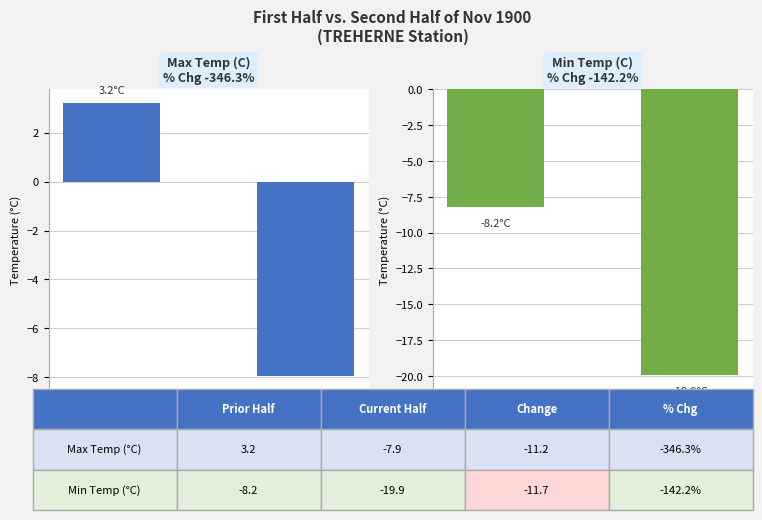

At how many categories does at least one series exceed -18?

2